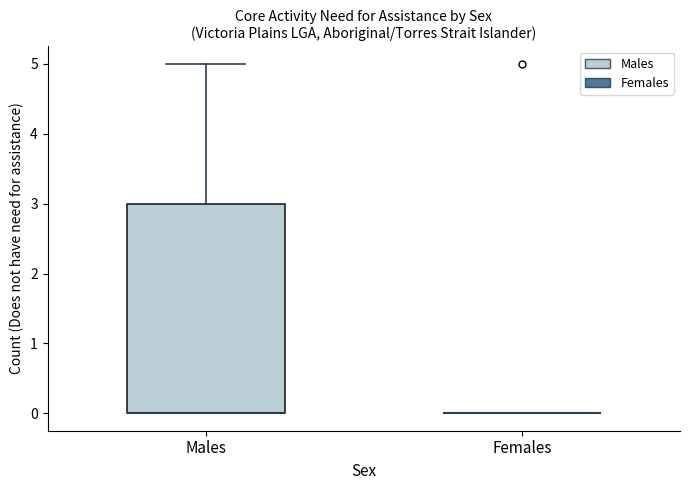

Comparing the boxes themselves (not the whiskers), which one is the tallest?

Males